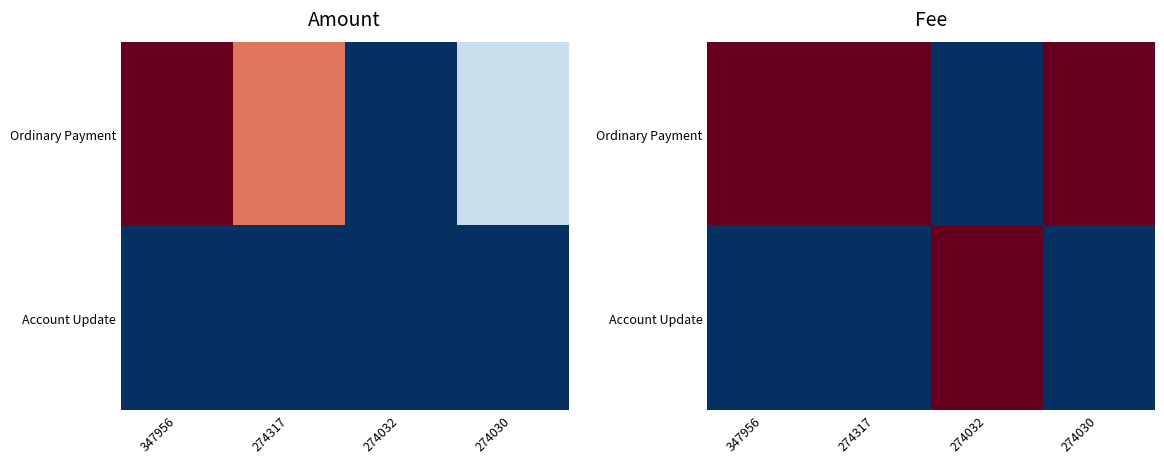

The Account Update series shows 0 at 274317. True or false?

True